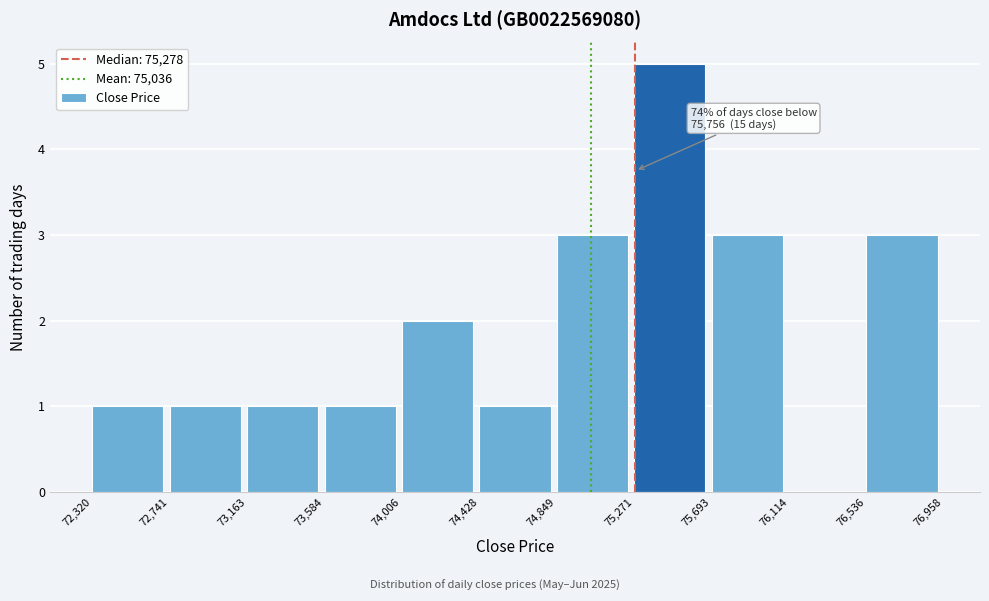

Over which range of the x-axis is the bar tallest?

75,271 to 75,693